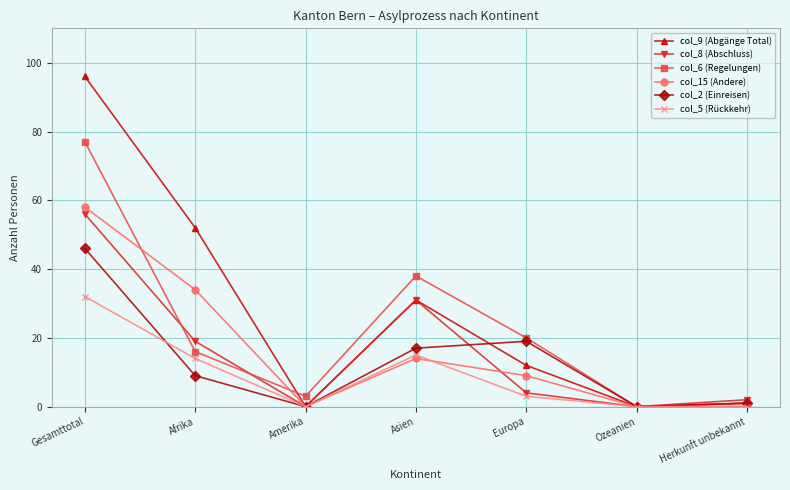

Does the chart have visible grid lines?

Yes